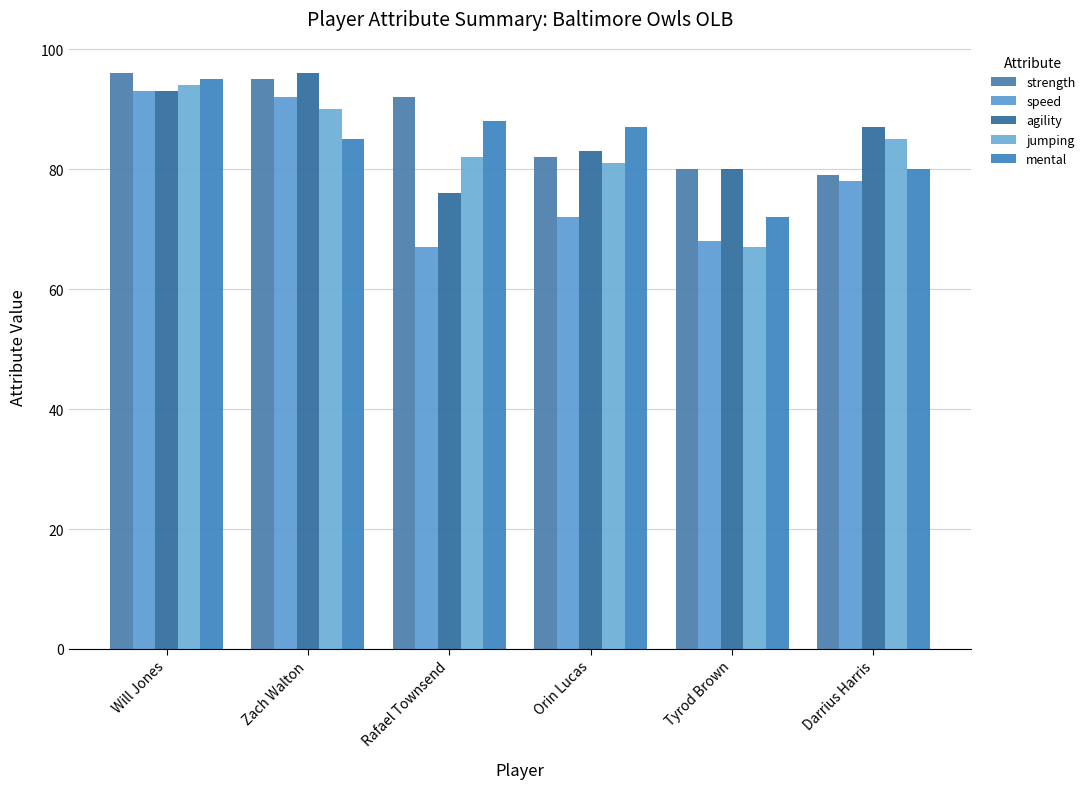

What is the lowest value of the speed series?

67